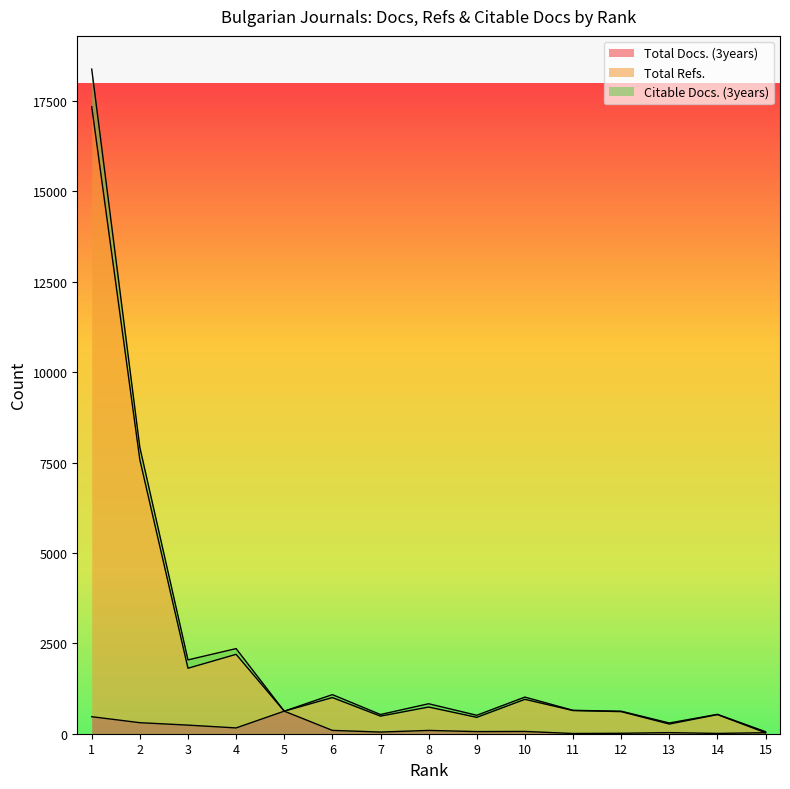

Reading right to left, list all the values displayed in this chart.

Total Docs. (3years): 15=28	14=8	13=30	12=12	11=6	10=63	9=59	8=91	7=46	6=92	5=624	4=160	3=238	2=305	1=471
Total Refs.: 15=28	14=529	13=268	12=611	11=641	10=951	9=453	8=738	7=487	6=1000	5=624	4=2196	3=1811	2=7575	1=17343
Citable Docs. (3years): 15=56	14=536	13=297	12=623	11=647	10=1013	9=510	8=829	7=531	6=1081	5=624	4=2354	3=2042	2=7918	1=18381